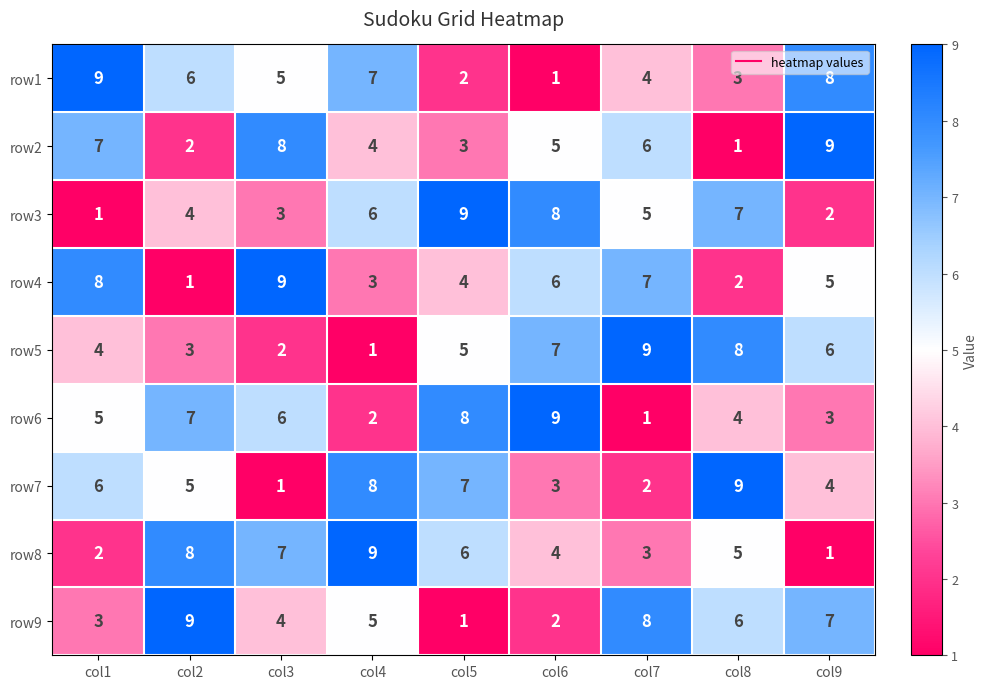

What is the maximum value shown in the chart?

9